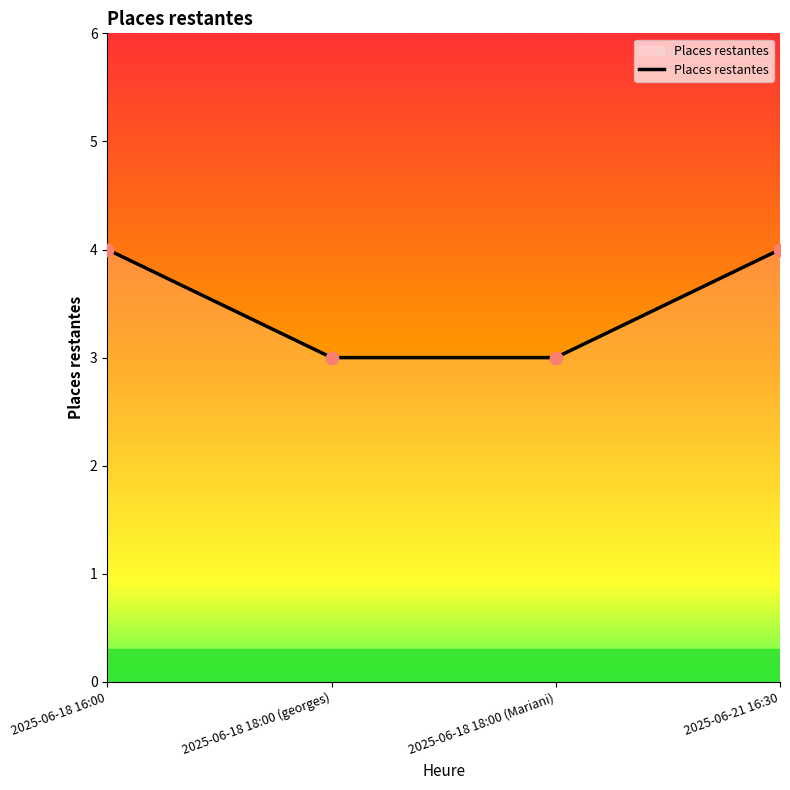

What is the ratio of the value at 2025-06-18 18:00 (Mariani) to the value at 2025-06-18 18:00 (georges)?

1.0